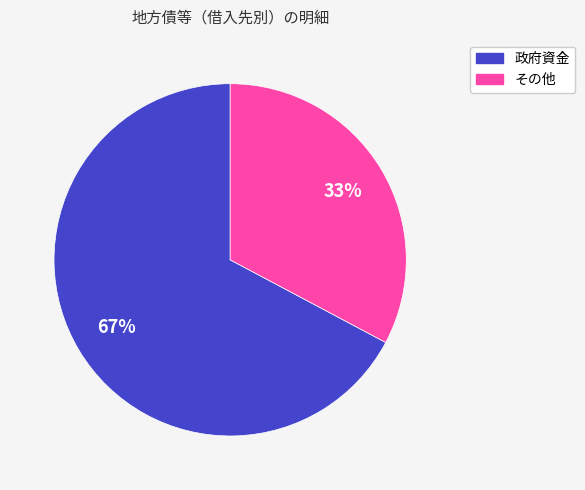

How many slices are in this pie chart?

2